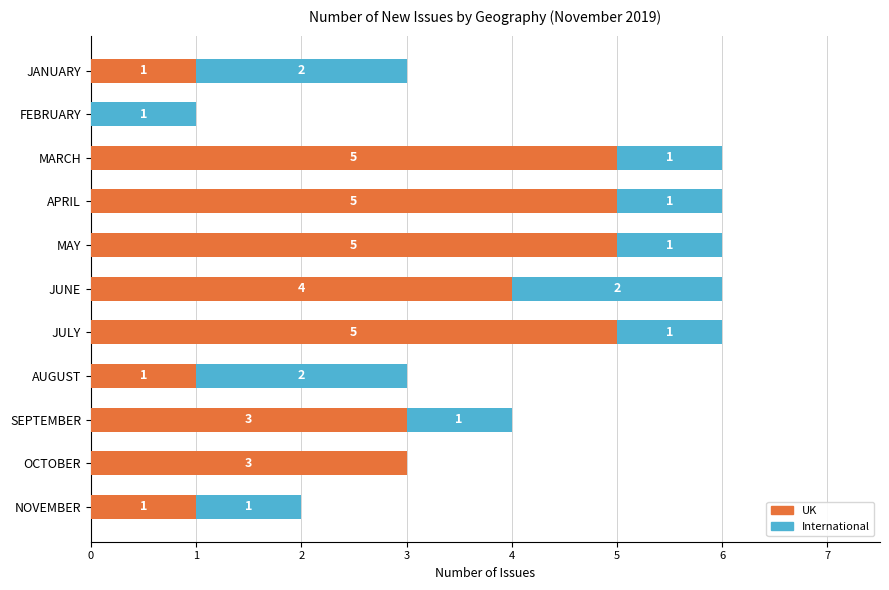

How many UK values are between 1 and 5?

10